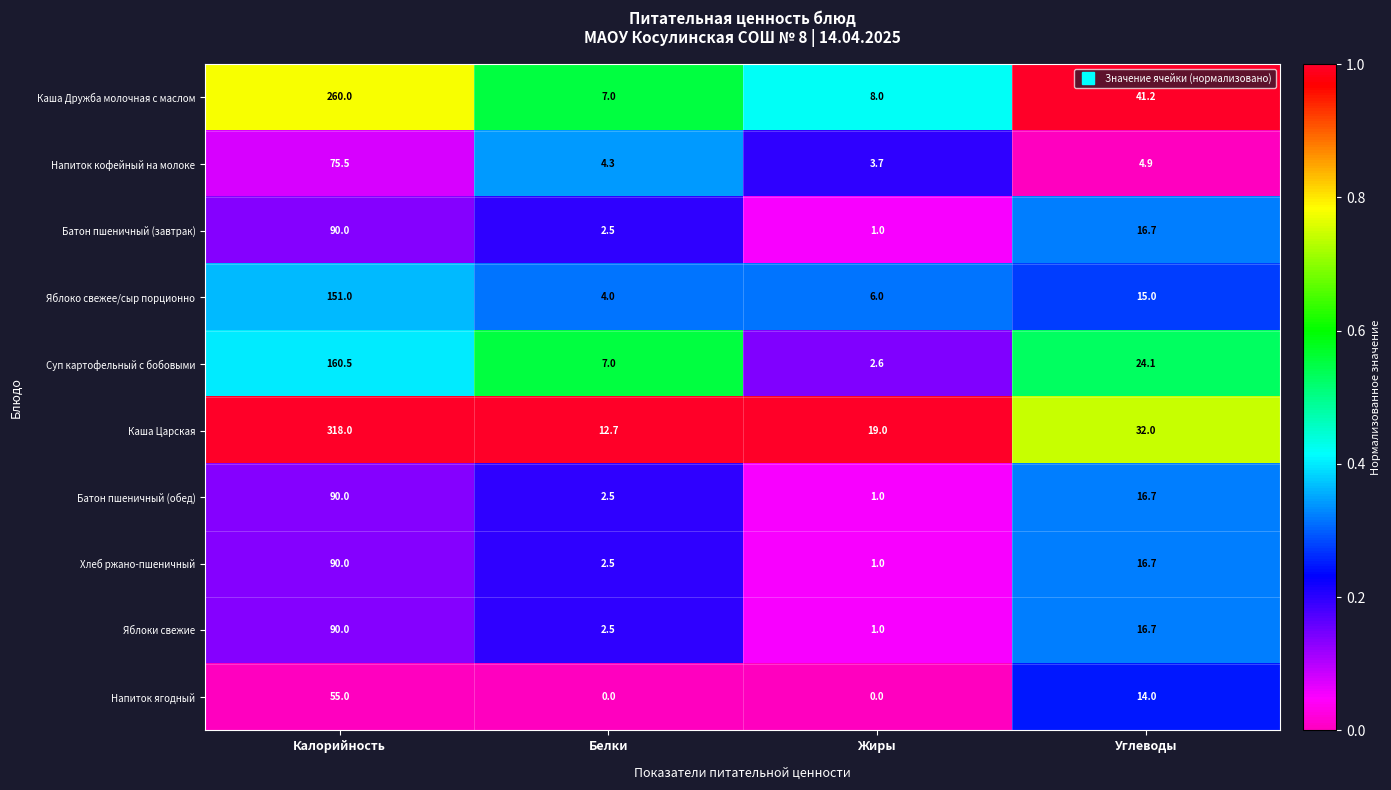

What is the difference between the second highest and second lowest values in the Напиток ягодный series?

14.0